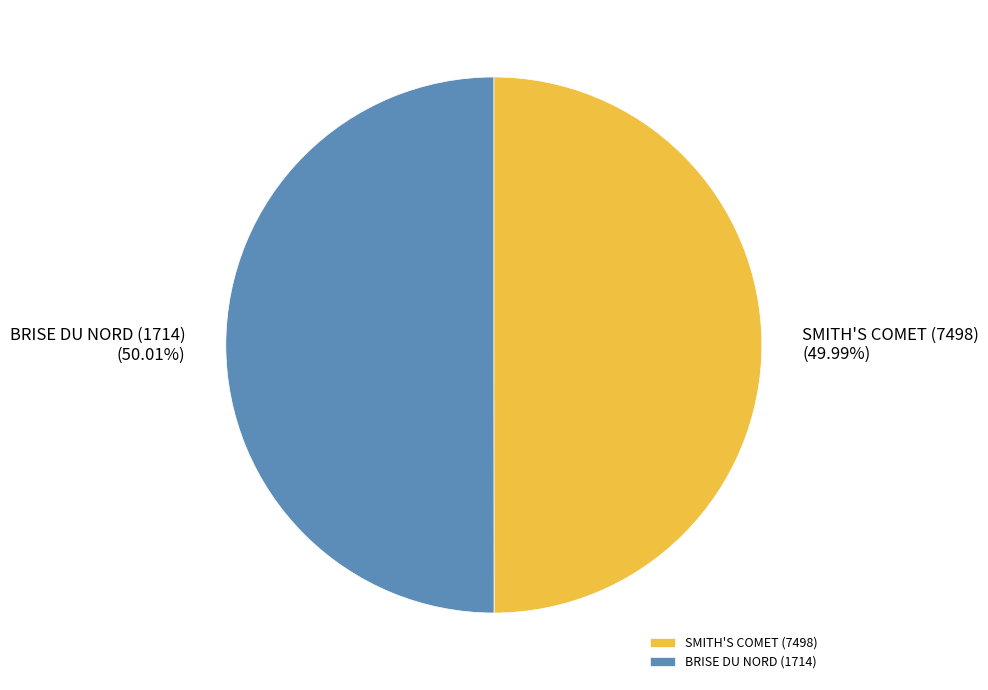

To the nearest percent, what is the combined percentage of BRISE DU NORD (1714) and SMITH'S COMET (7498)?

100%